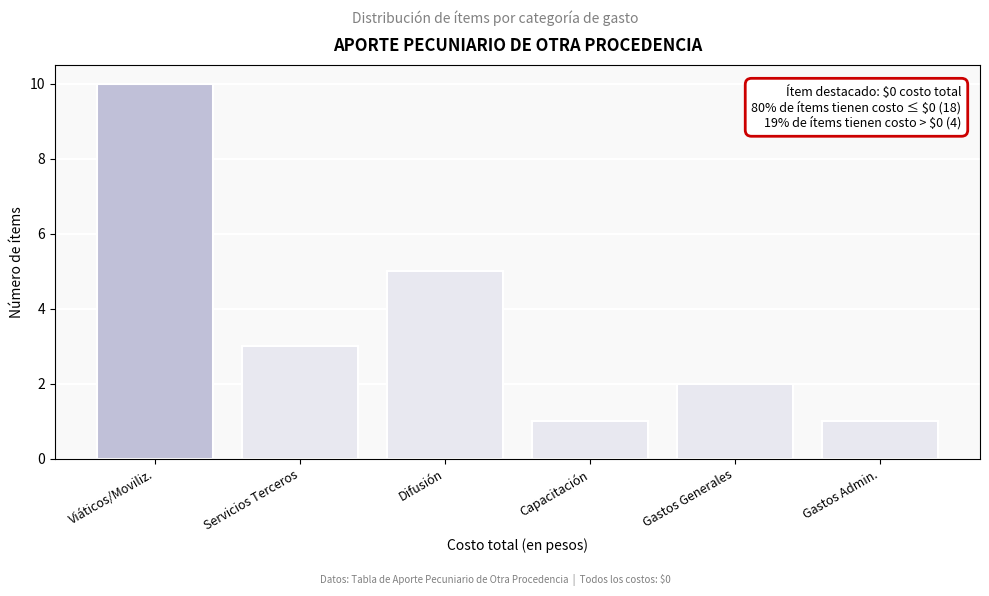

Reading left to right, list all the values displayed in this chart.

Viáticos/Moviliz.=10	Servicios Terceros=3	Difusión=5	Capacitación=1	Gastos Generales=2	Gastos Admin.=1